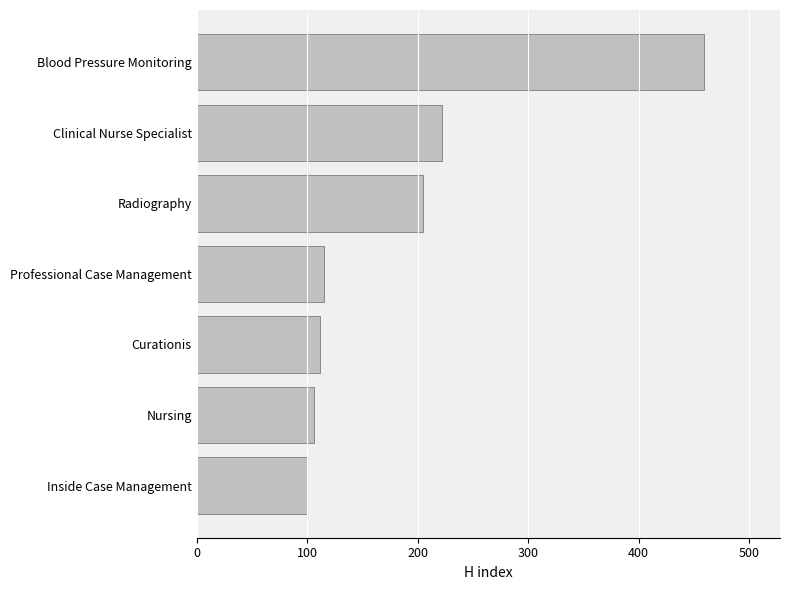

The value at Clinical Nurse Specialist is 337. True or false?

False